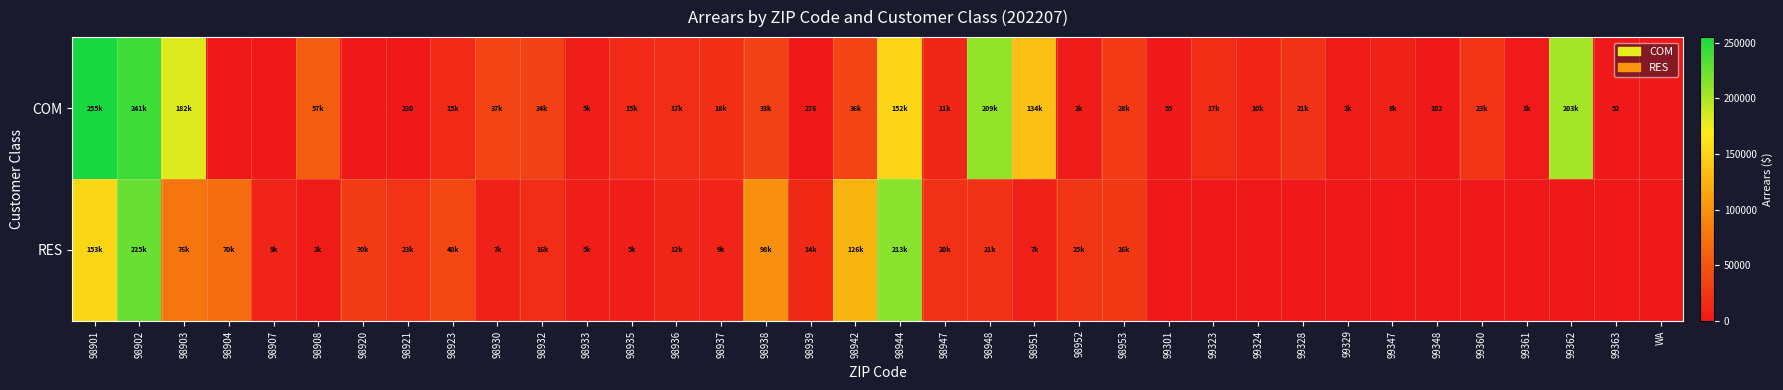

What is the total value across all series at 98947?

30901.6